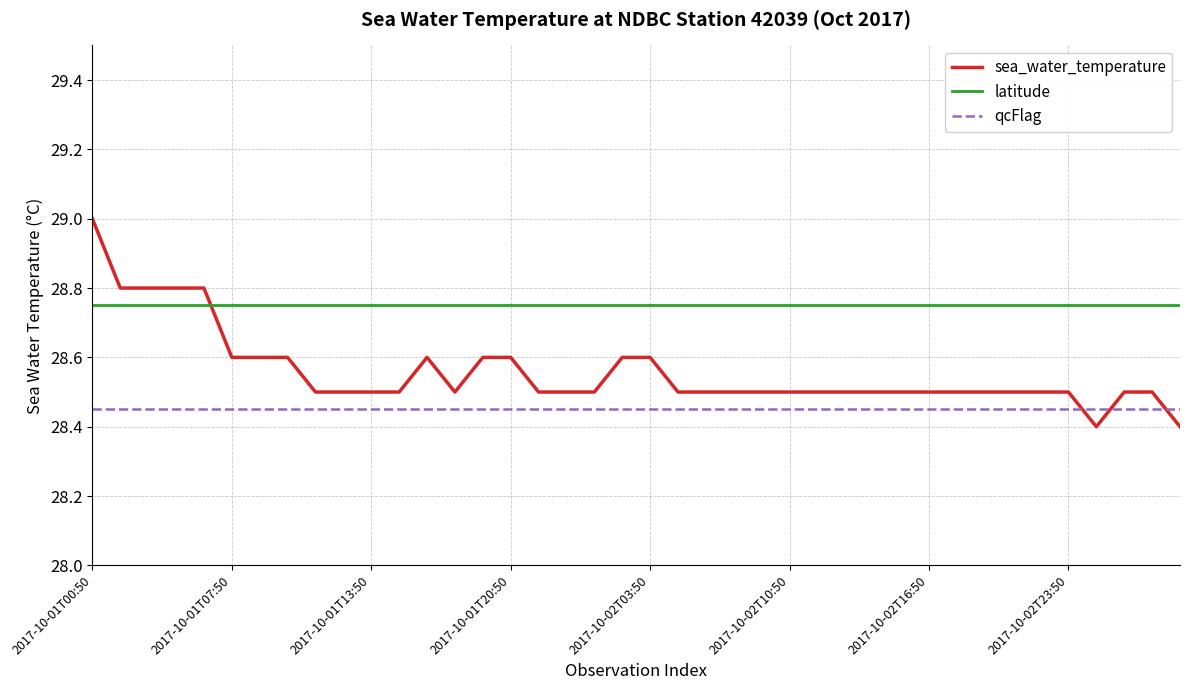

True or false: qcFlag and latitude cross at least once.

False